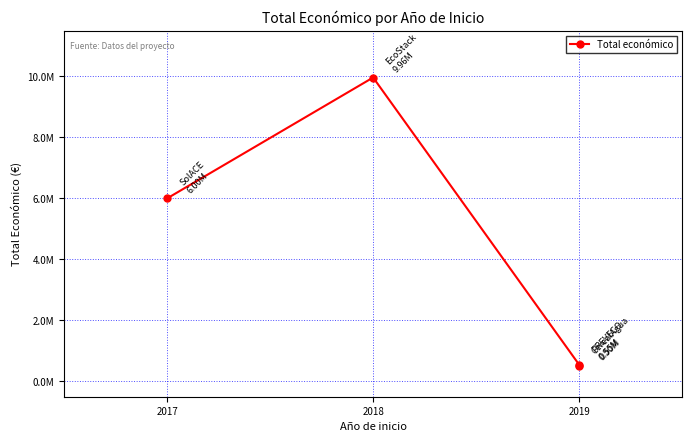

Reading left to right, list all the values displayed in this chart.

6000000	9963866	547512	499930